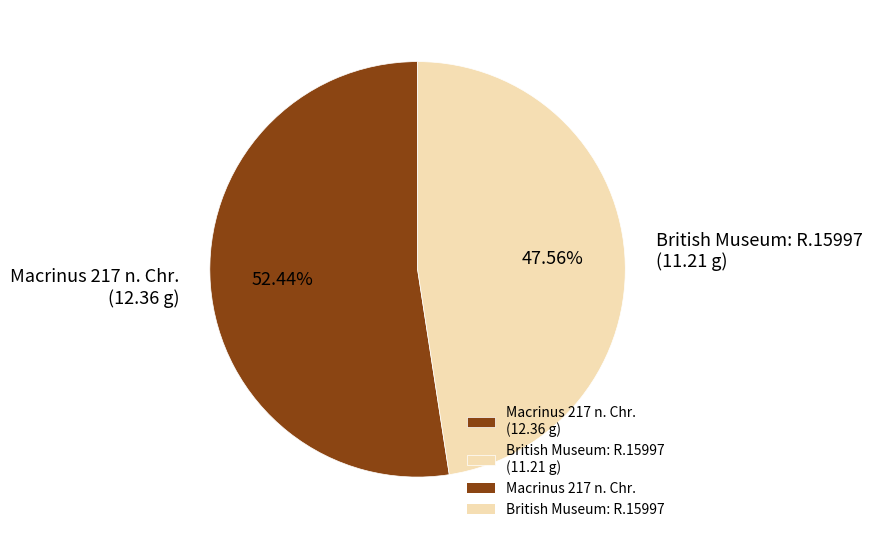

To the nearest percent, what is the average slice percentage?

50%